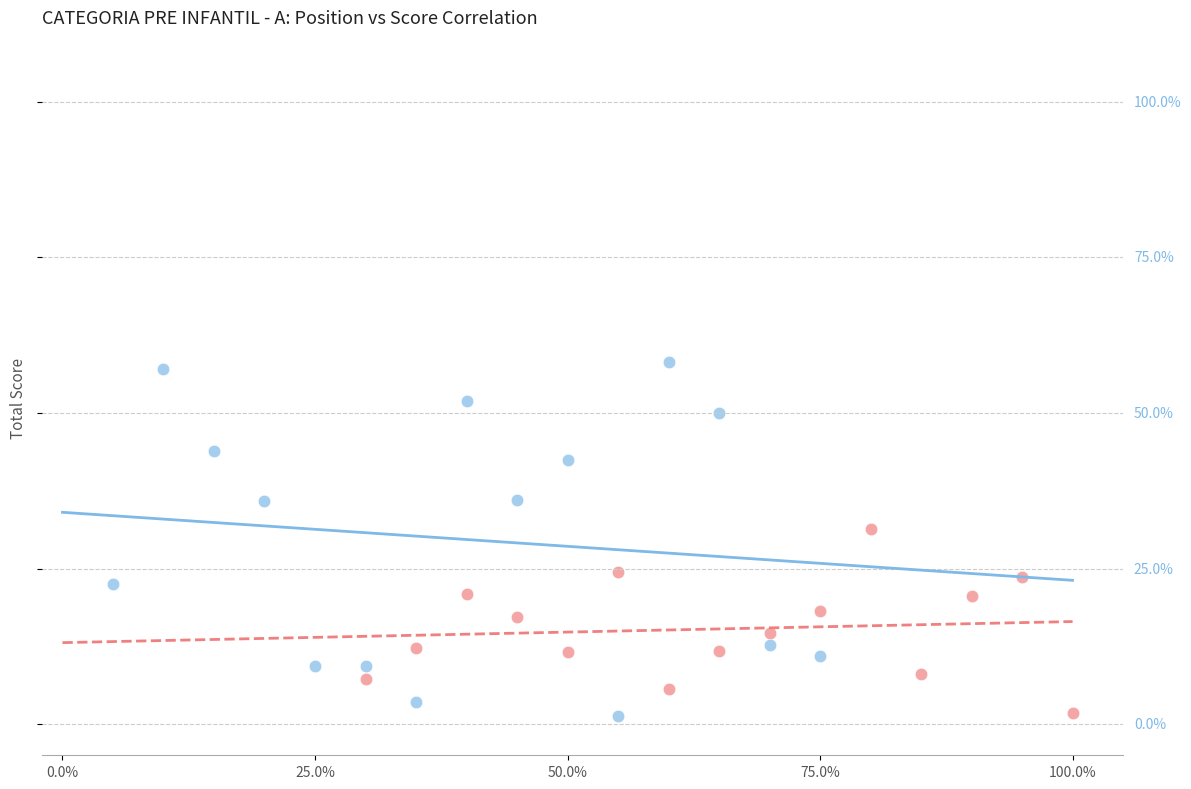

Which series has the widest spread of Y values?

P_A Group 1